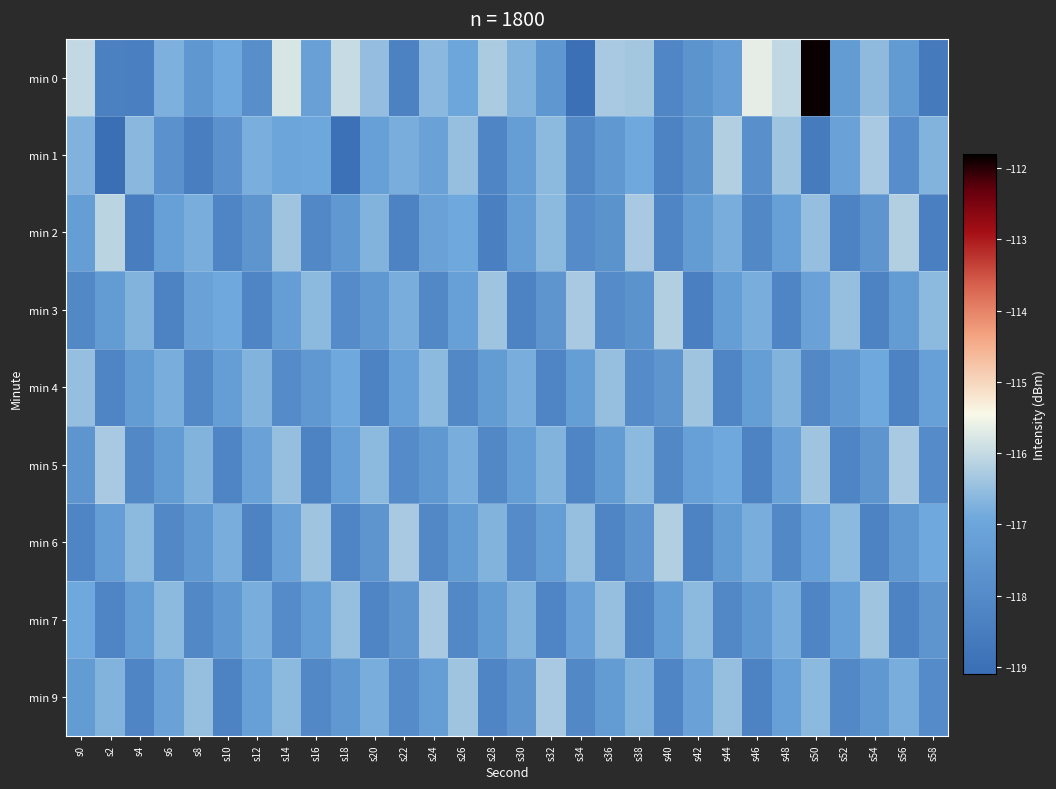

What is the maximum value shown in the chart?

-111.9